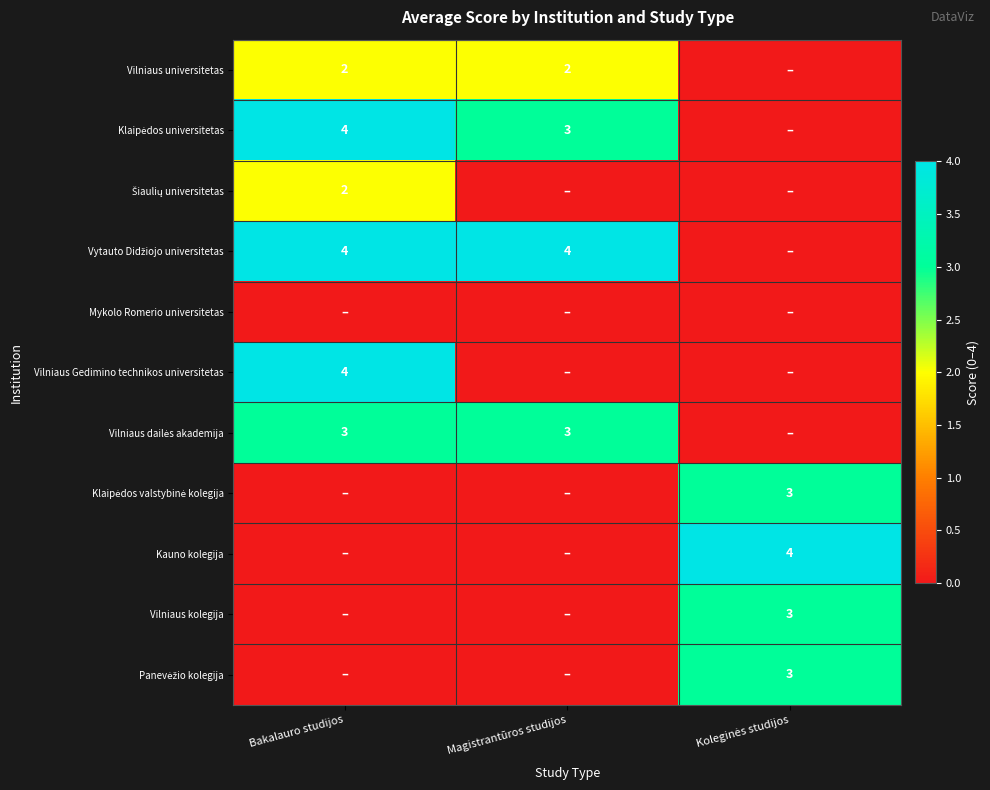

True or false: Panevėžio kolegija has a value of 1 at Bakalauro studijos.

False